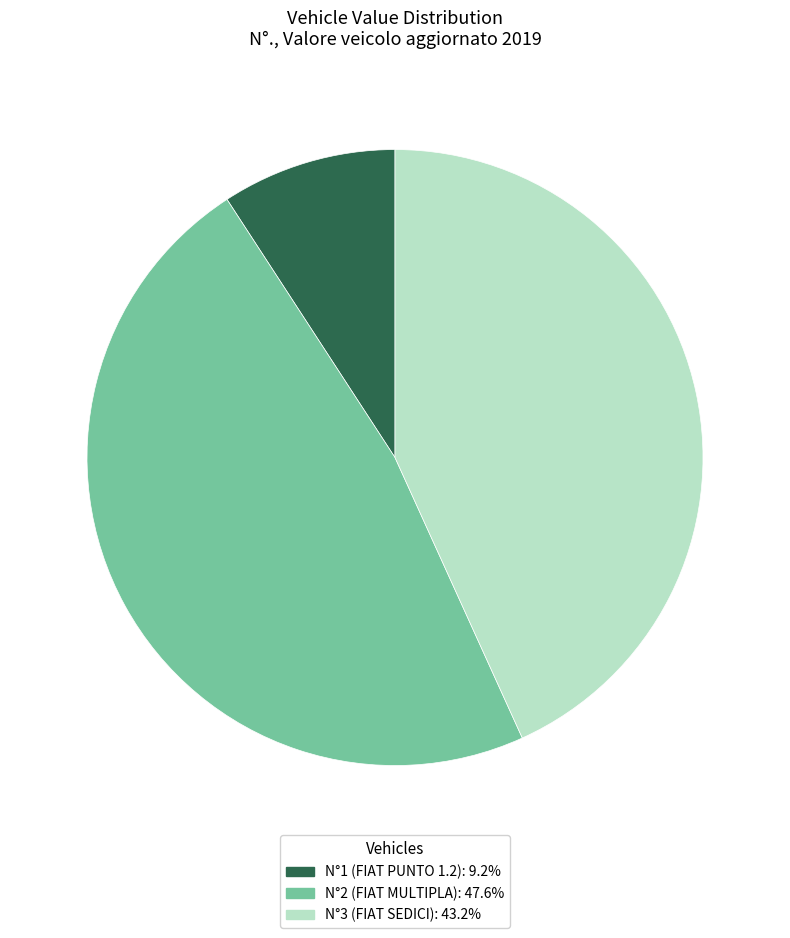

What is the ratio of the value at N°3 (FIAT SEDICI): 43.2% to the value at N°2 (FIAT MULTIPLA): 47.6%?

0.9